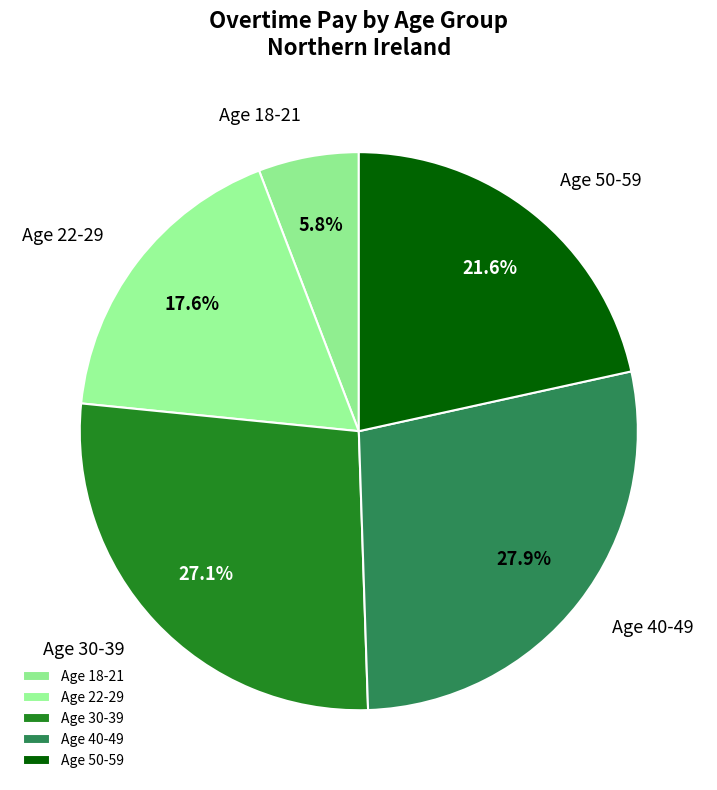

To the nearest percent, what percentage of the pie is Age 30-39?

27%